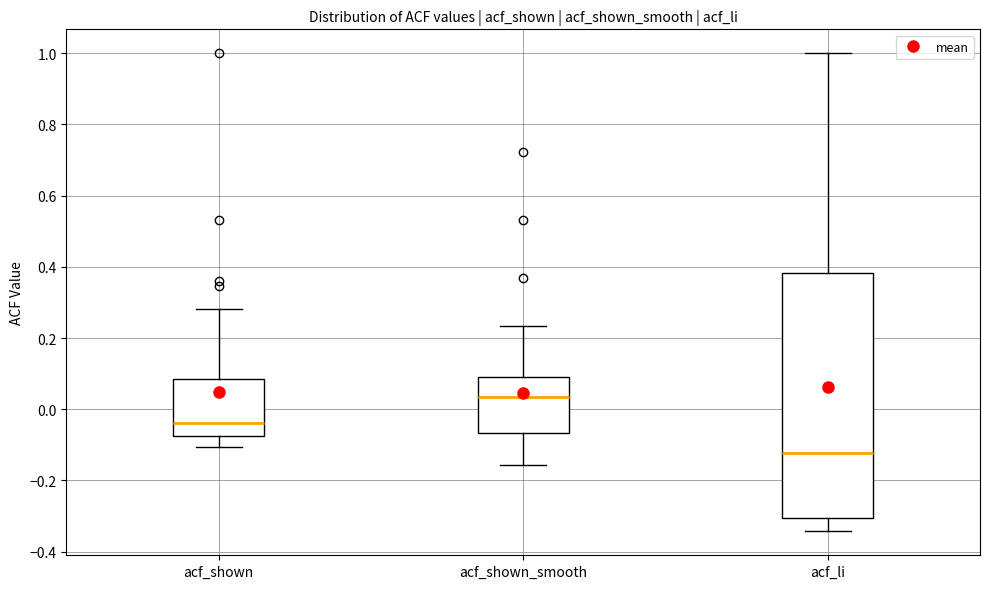

Which box has the lowest median line?

acf_li